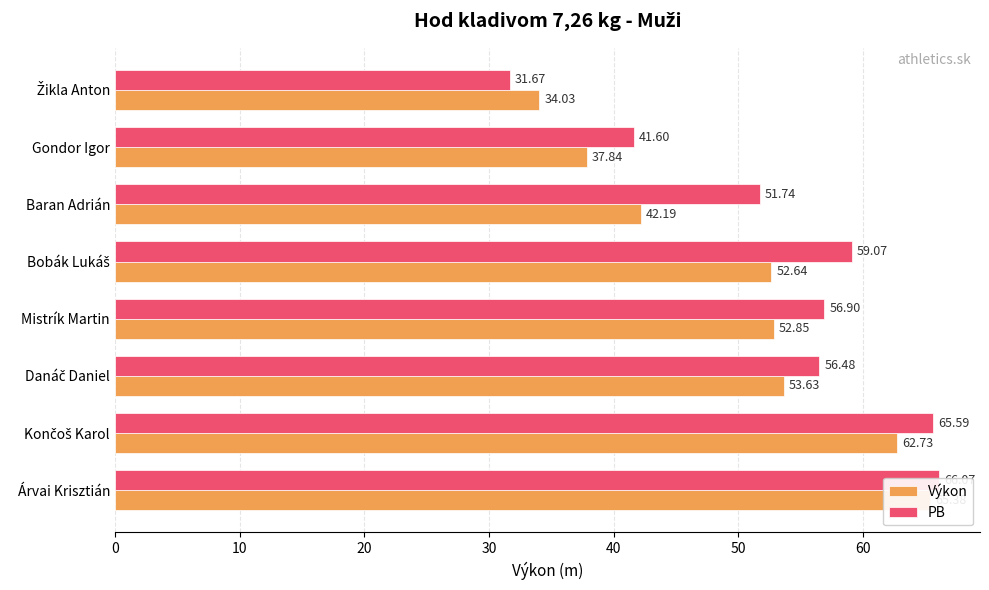

Which series changed the most between 10 and 30?

Výkon